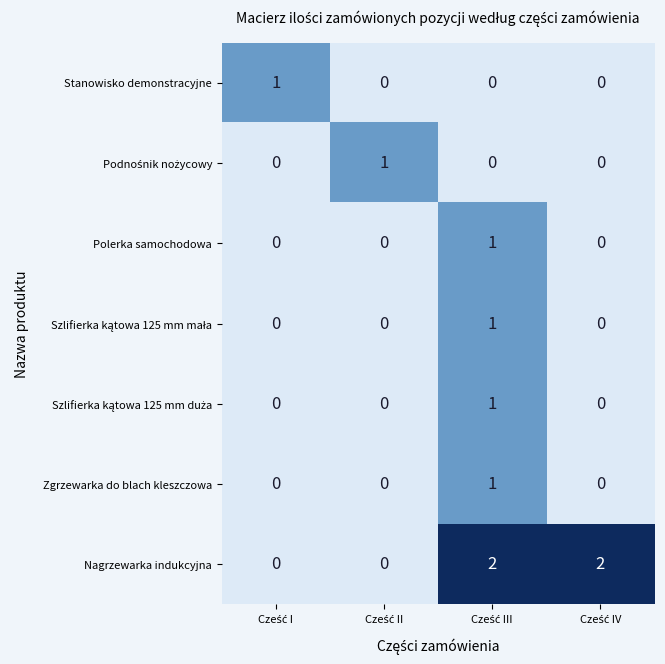

Count the Stanowisko demonstracyjne values in the range 0 to 1.

4